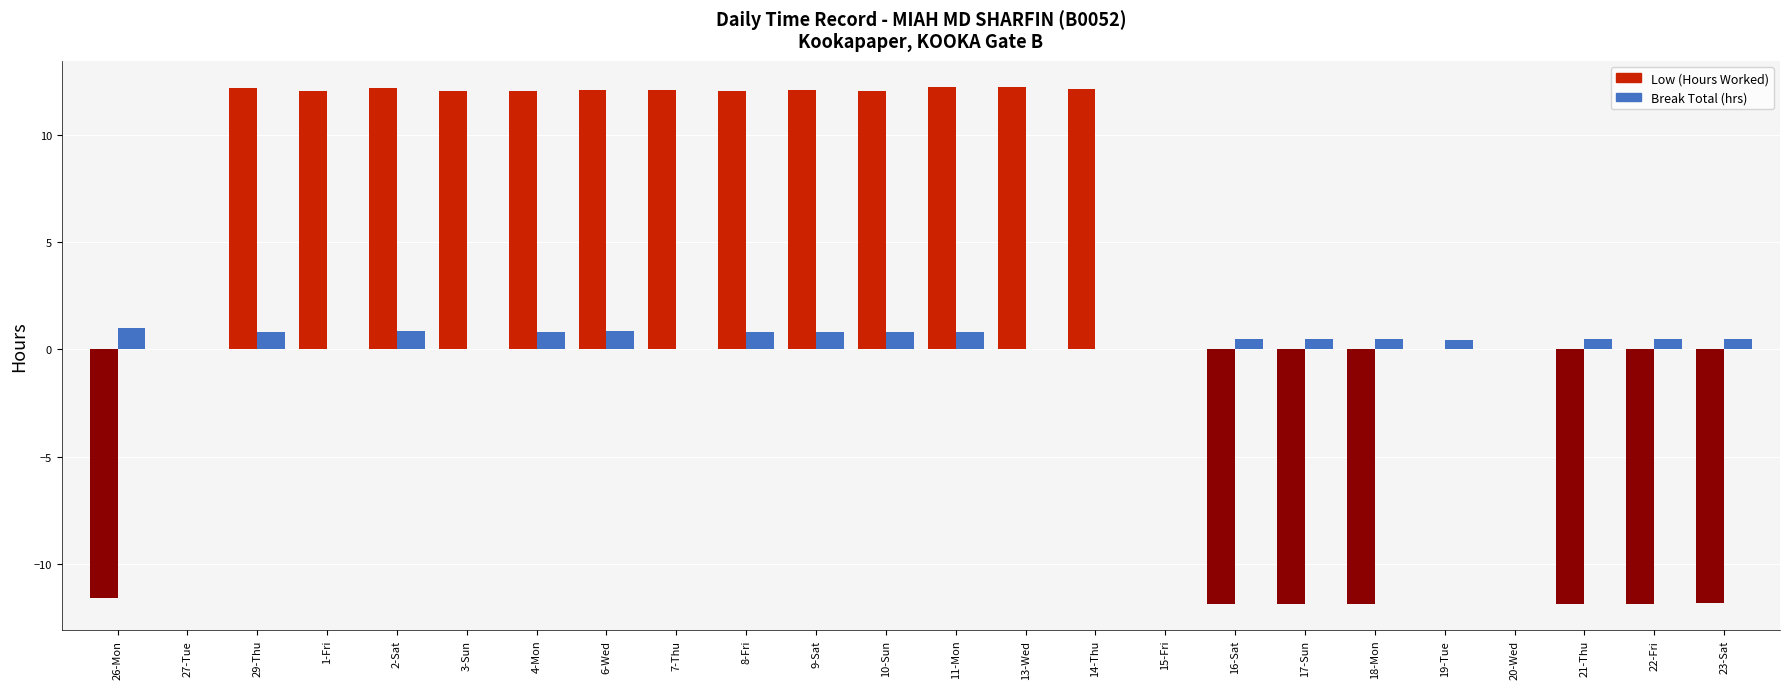

How many data points does each series have?

24